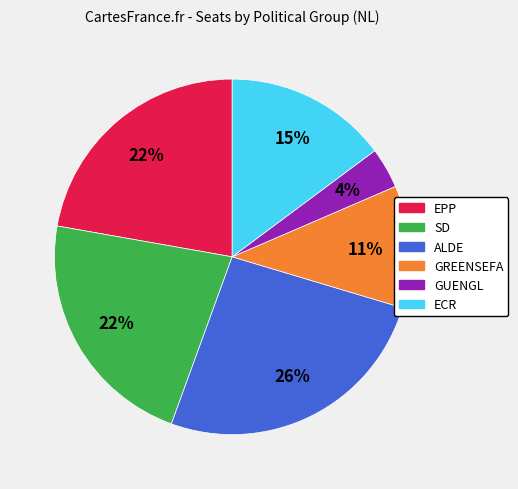

True or false: GUENGL accounts for 4% of the total.

True